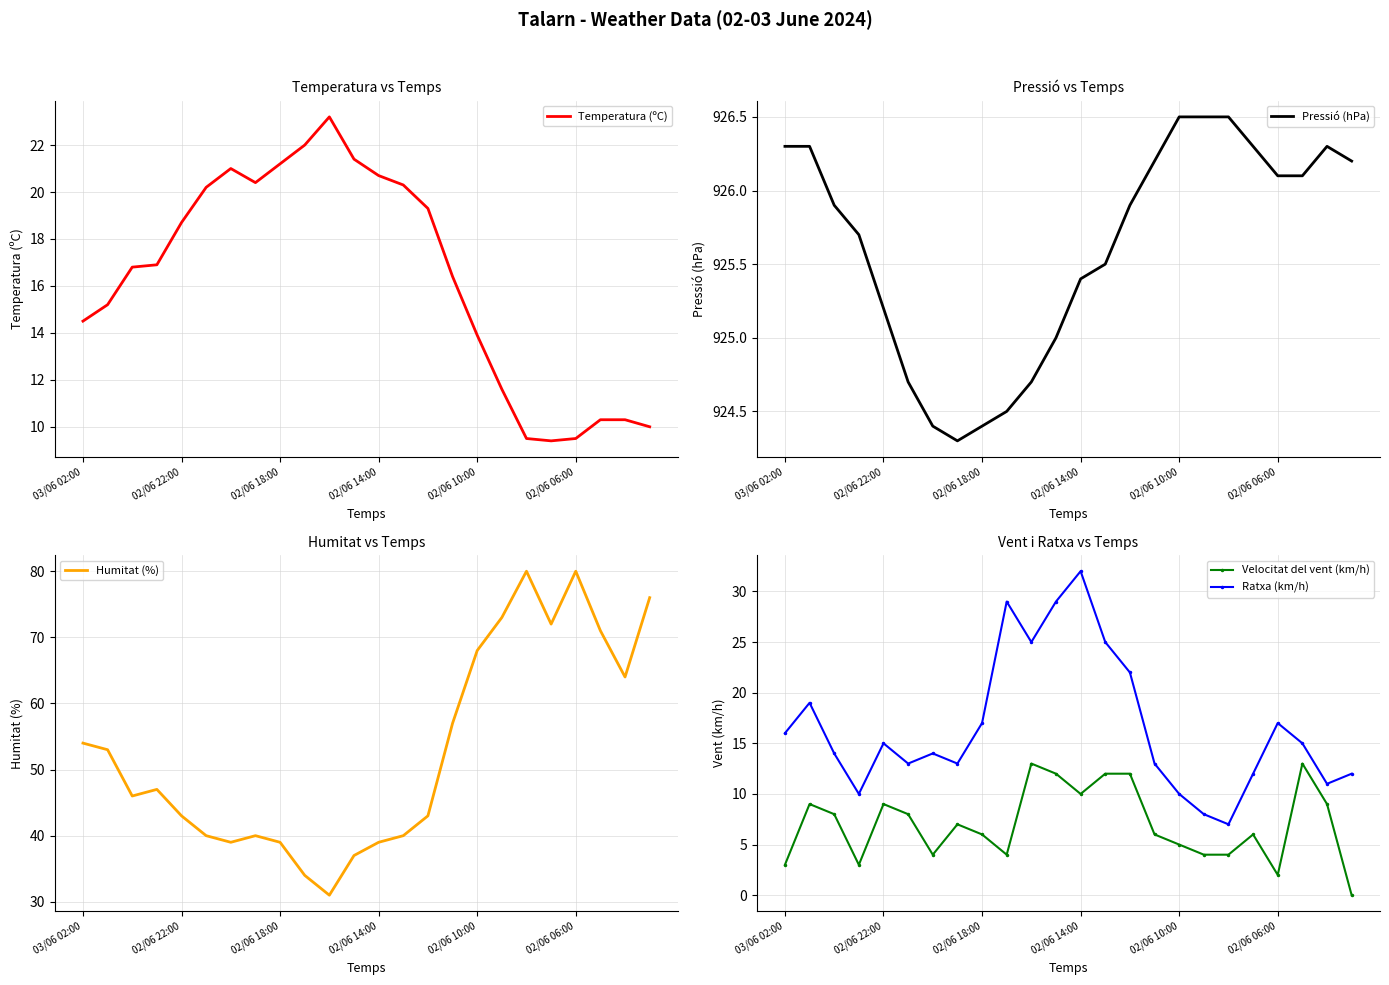

What is the label of the 22nd point from the left?

21